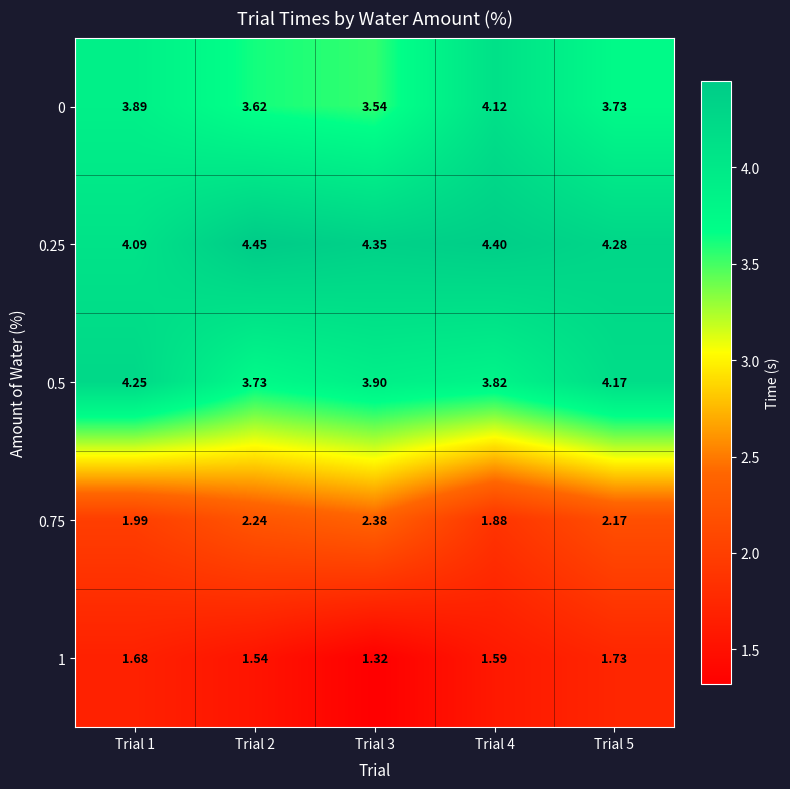

Is the value of 0.75 at Trial 3 greater than the value of 0 at Trial 4?

No